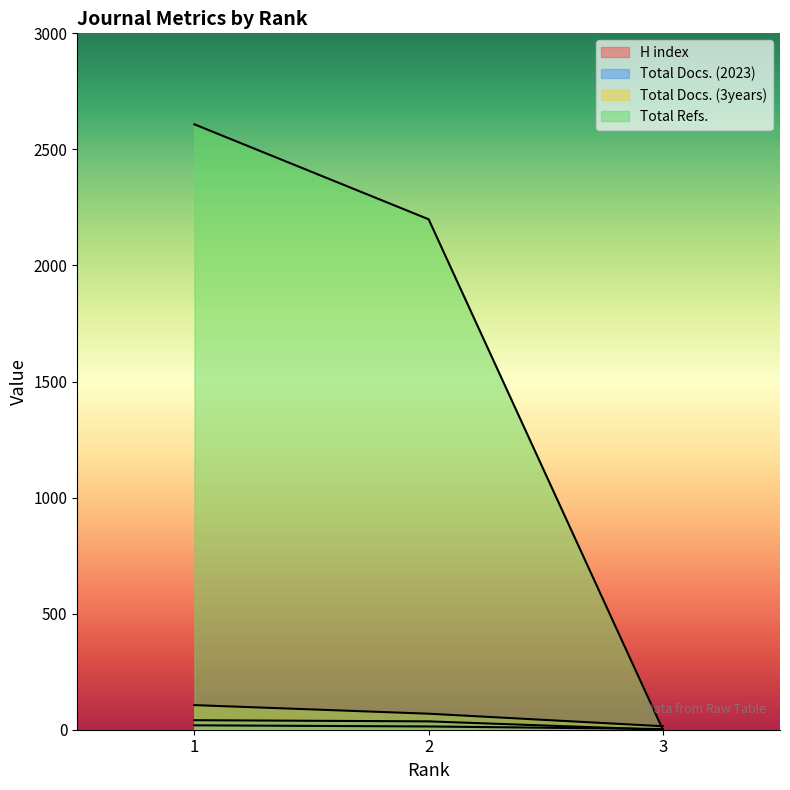

What is the total value across all series at 2?

2318